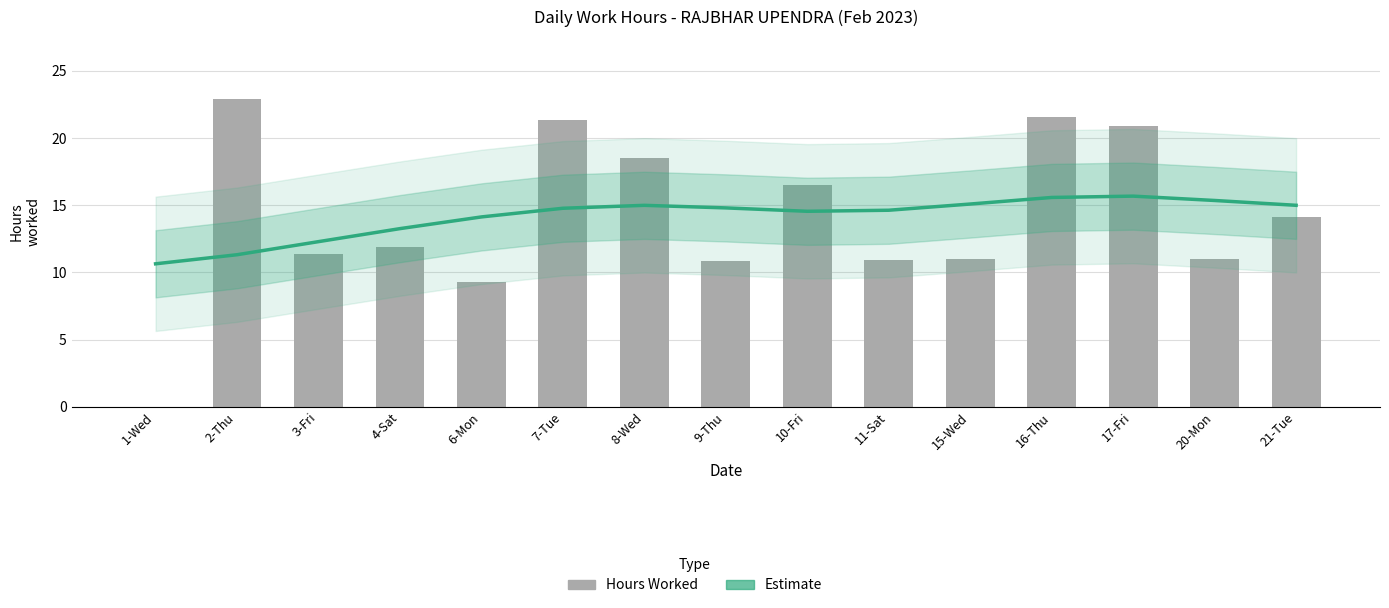

Which series has the largest range (max minus min)?

Hours Worked